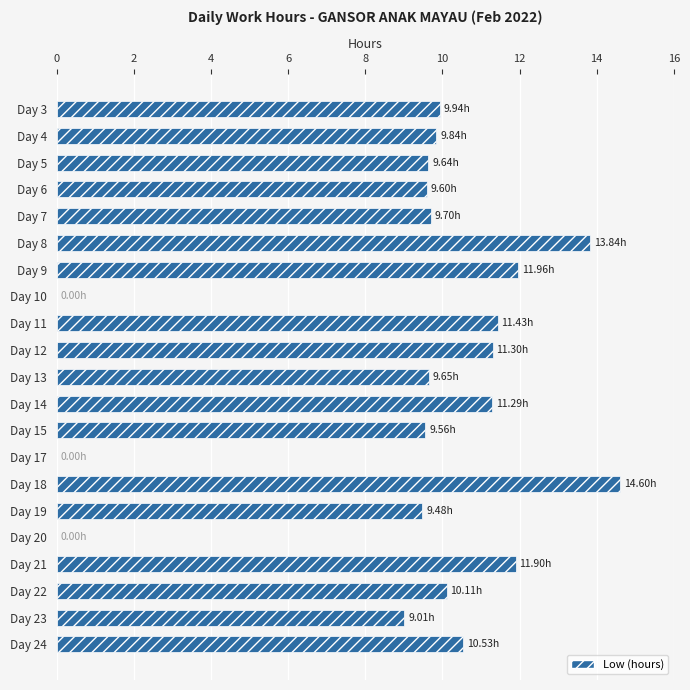

Which has a higher value, Day 7 or Day 18?

Day 18